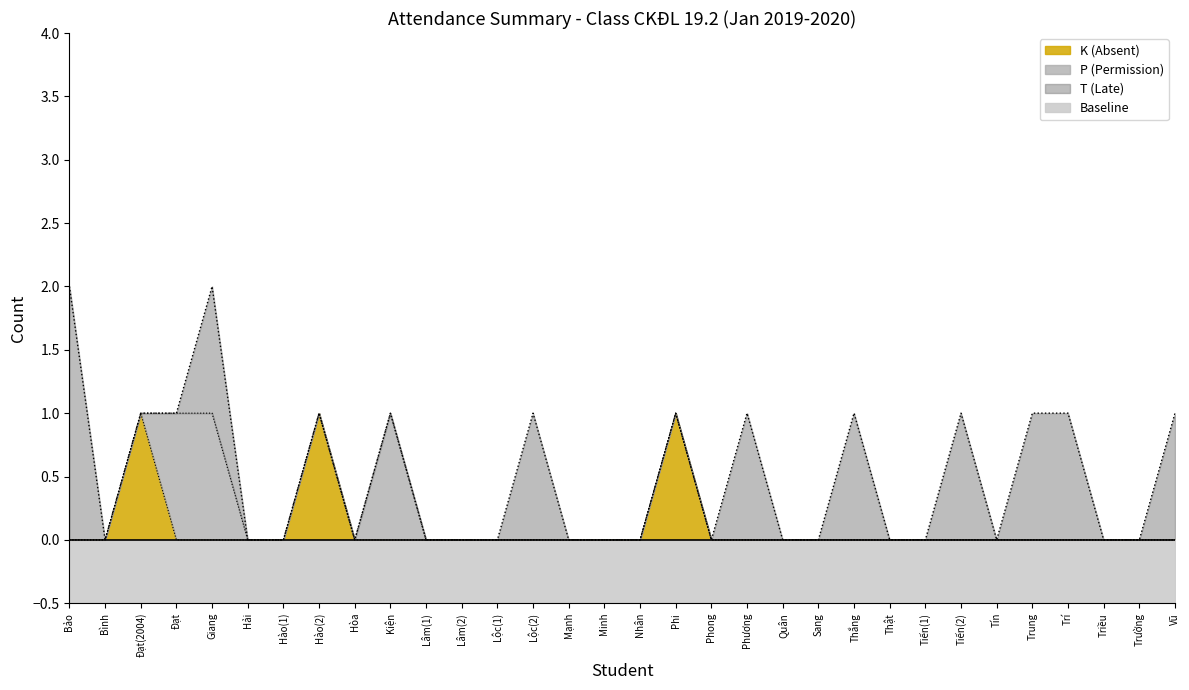

How many positive values does the T (Late) series have?

9